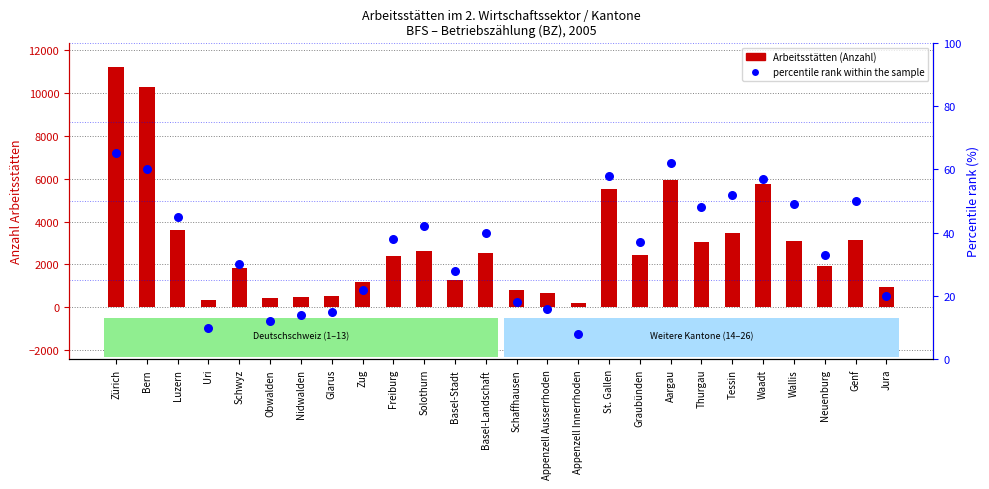

Which series contains the highest Y value?

Arbeitsstätten (Anzahl)